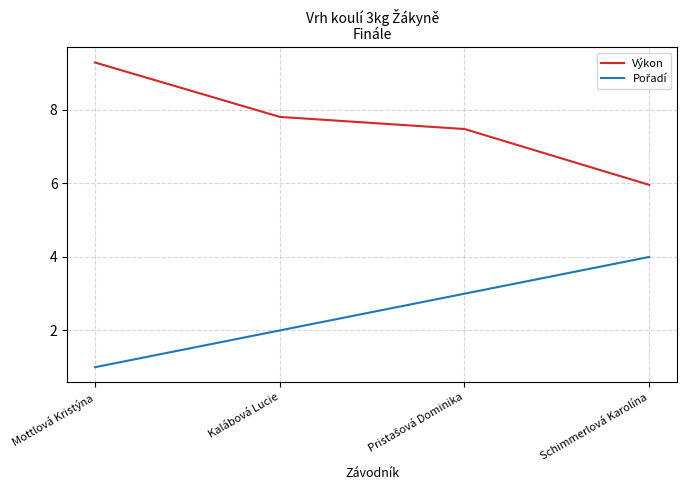

At which label does Výkon first exceed 7?

Mottlová Kristýna